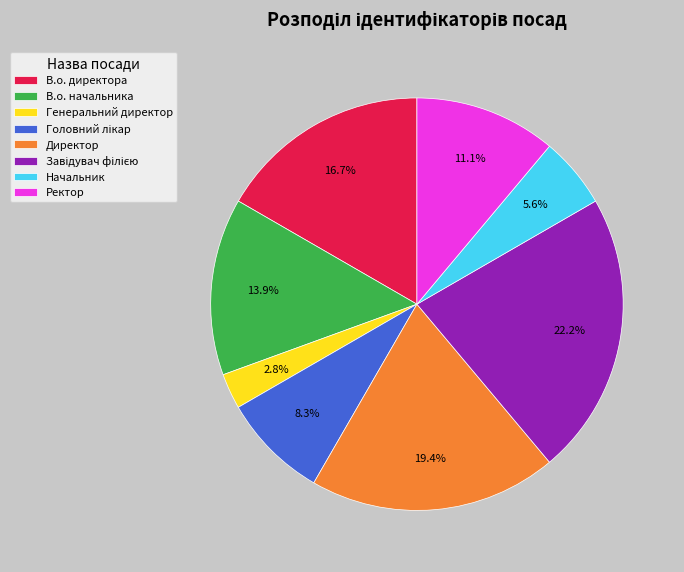

Is it true that Начальник is 6% of the pie?

True